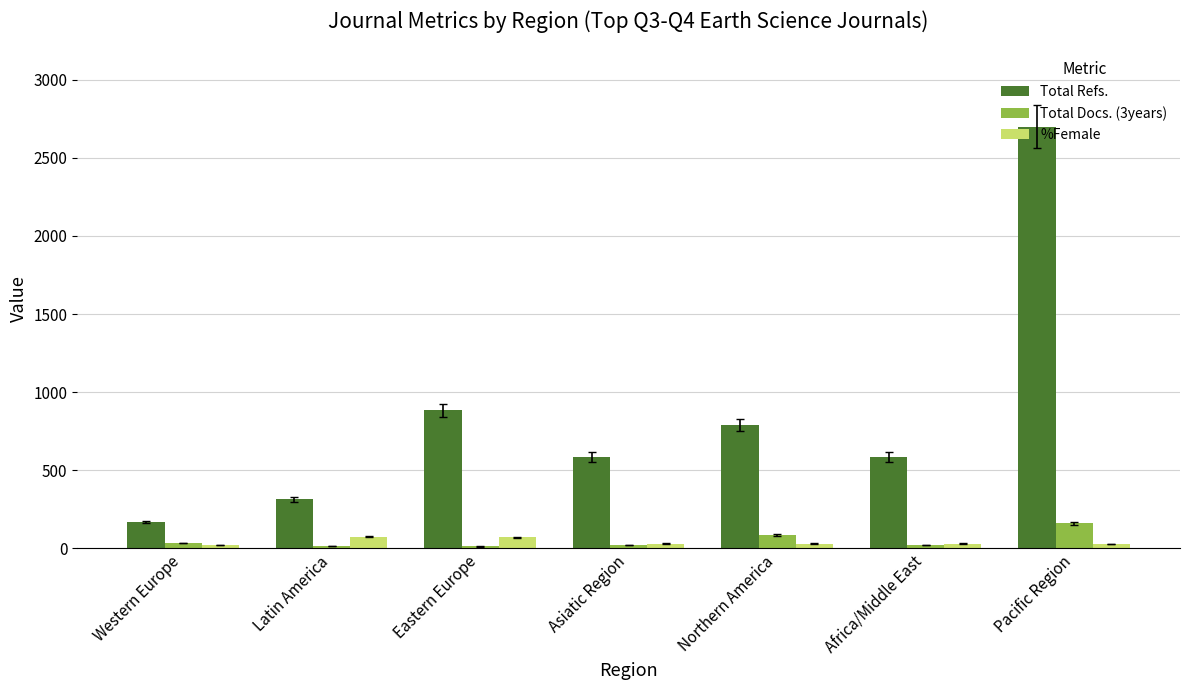

What is the total value across all series at Latin America?

402